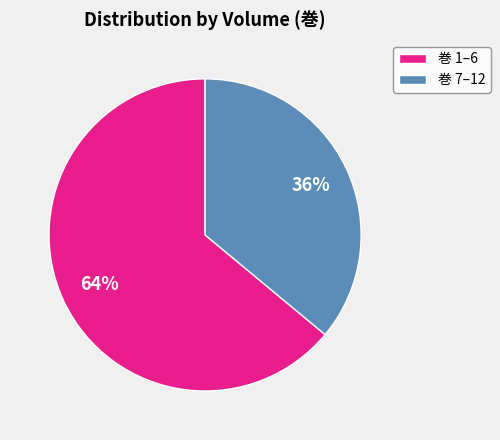

To the nearest percent, what portion does 巻 1–6 represent?

64%